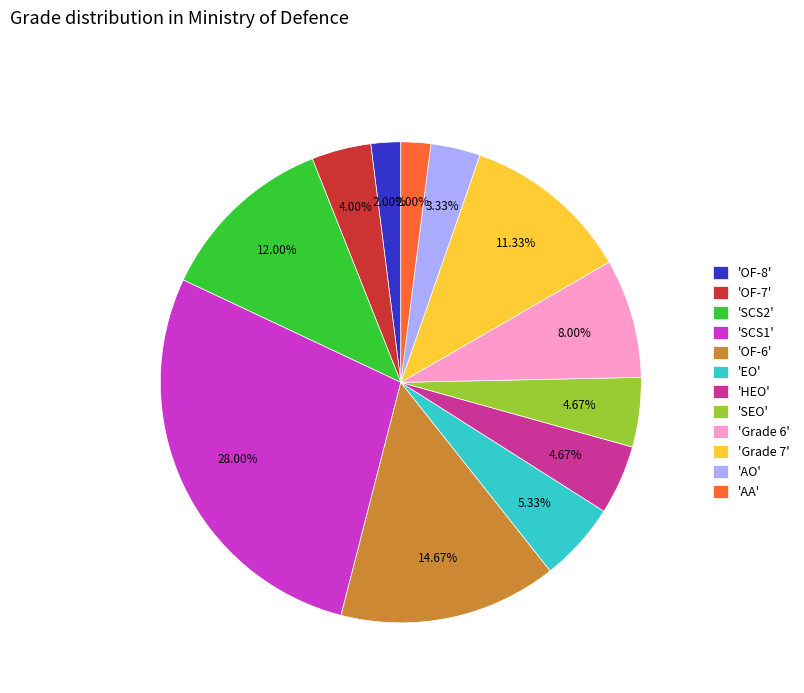

Is there a majority slice in this chart?

No